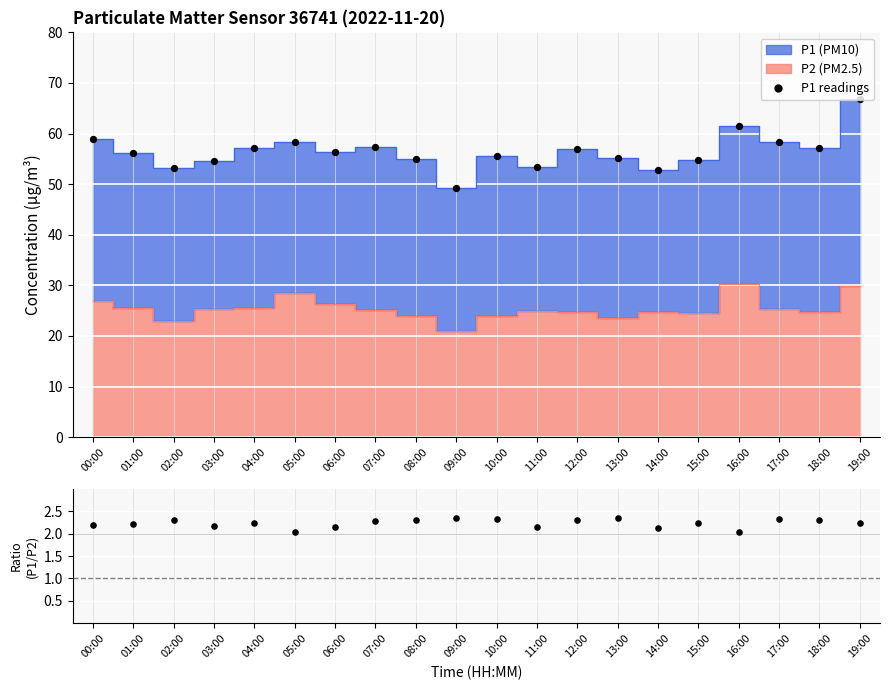

Which series contains the highest Y value?

P1 readings